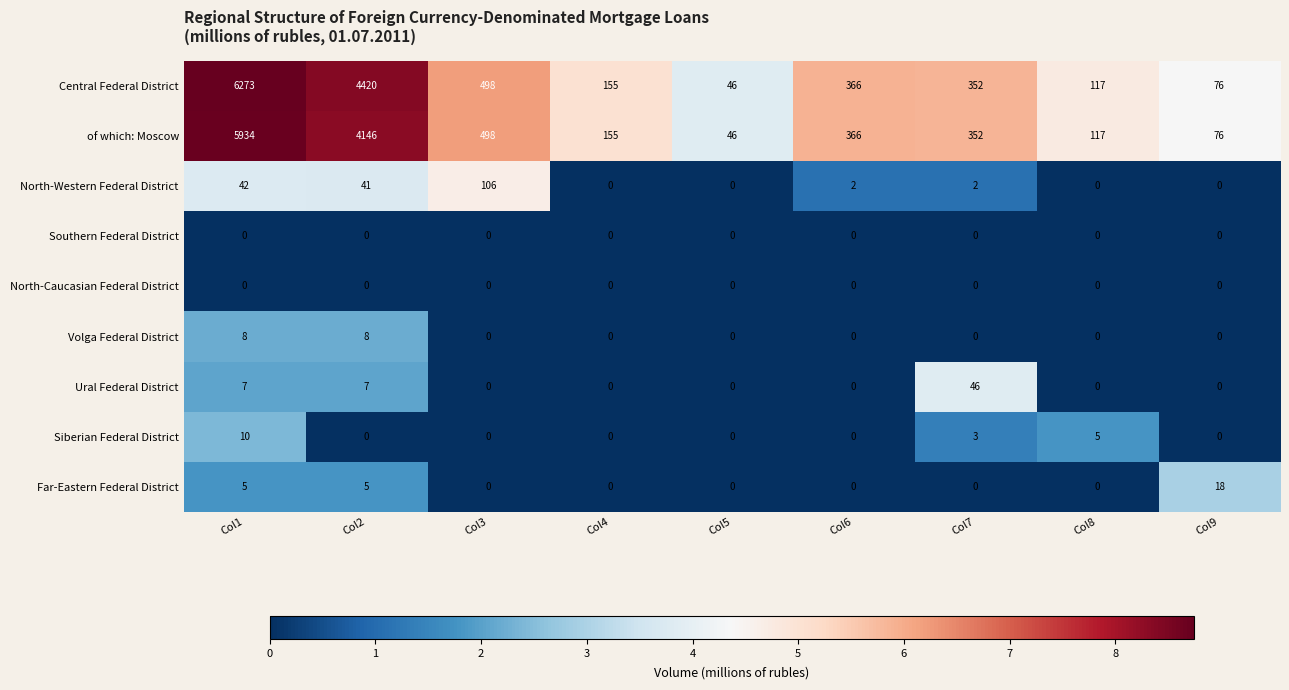

Count the number of categories in the chart.

9